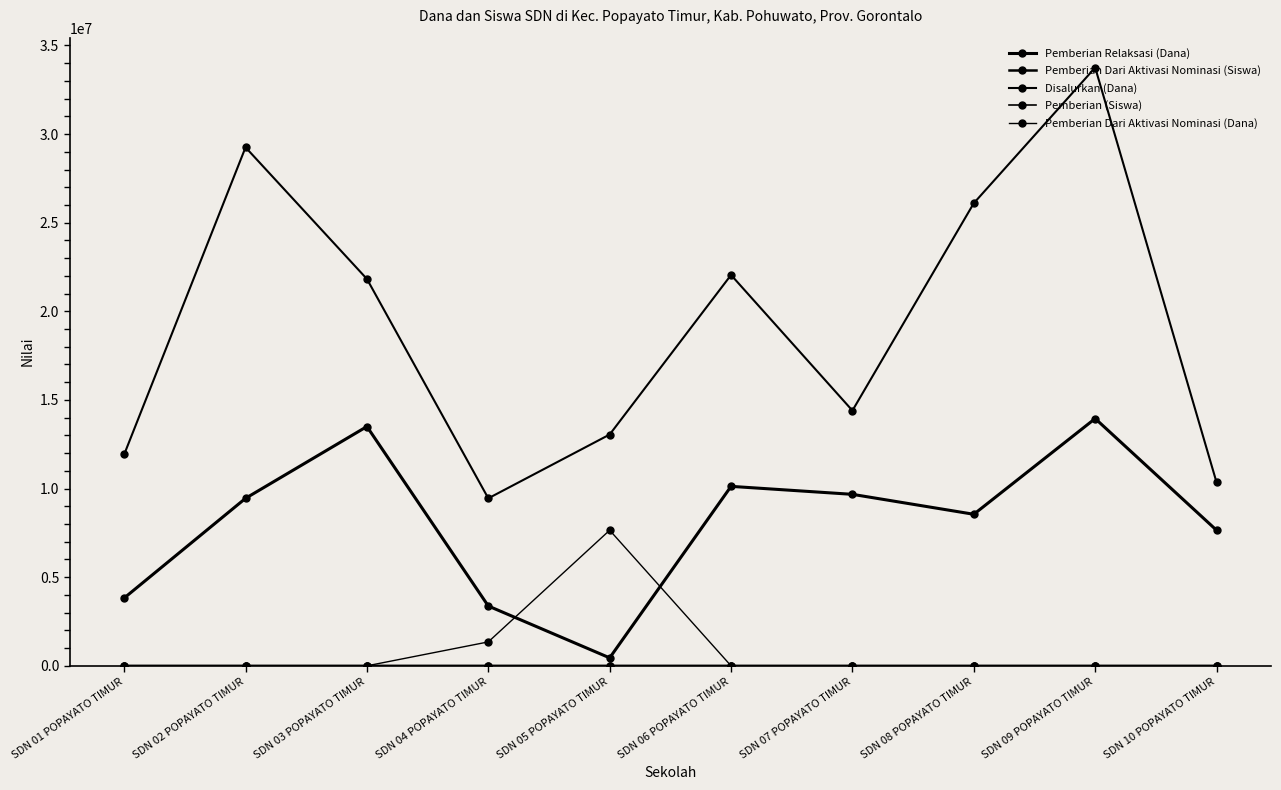

List the labels in order of Pemberian Dari Aktivasi Nominasi (Siswa) value, smallest first.

SDN 01 POPAYATO TIMUR, SDN 02 POPAYATO TIMUR, SDN 03 POPAYATO TIMUR, SDN 06 POPAYATO TIMUR, SDN 07 POPAYATO TIMUR, SDN 08 POPAYATO TIMUR, SDN 09 POPAYATO TIMUR, SDN 10 POPAYATO TIMUR, SDN 04 POPAYATO TIMUR, SDN 05 POPAYATO TIMUR